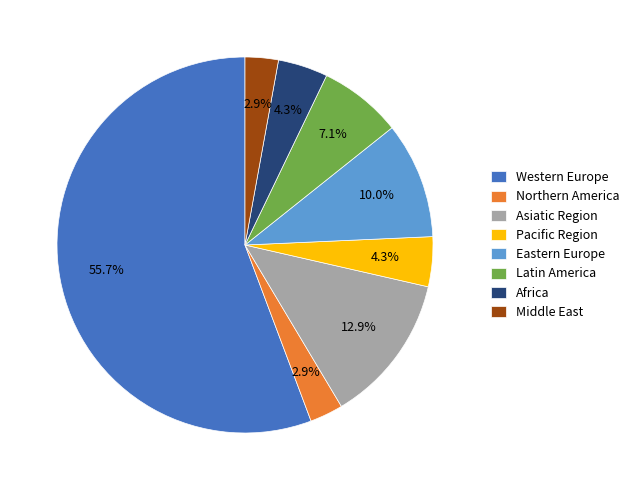

What is the largest slice in the pie chart?

Western Europe